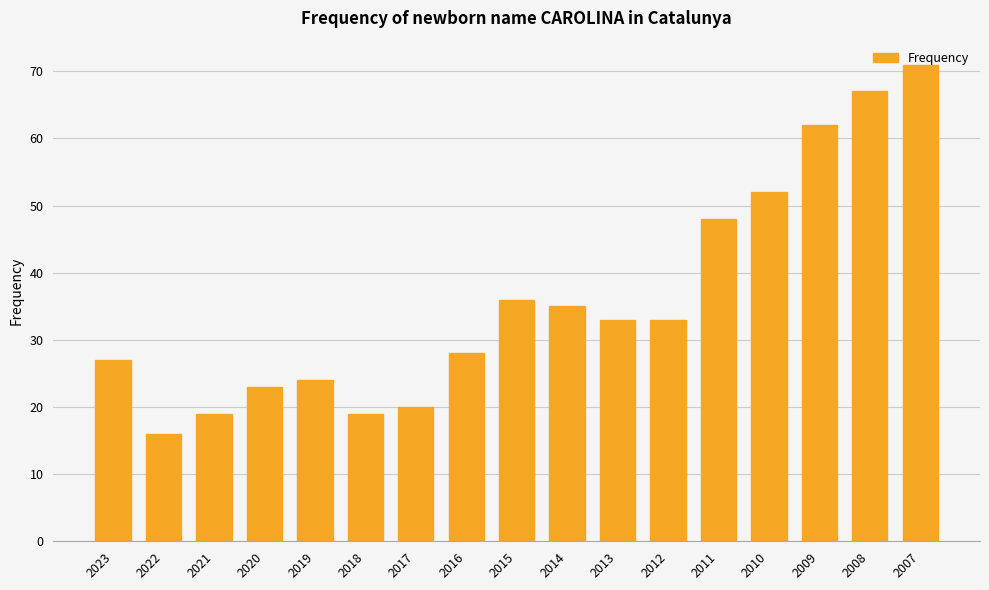

Where is the data nearest to the value 43?

2011